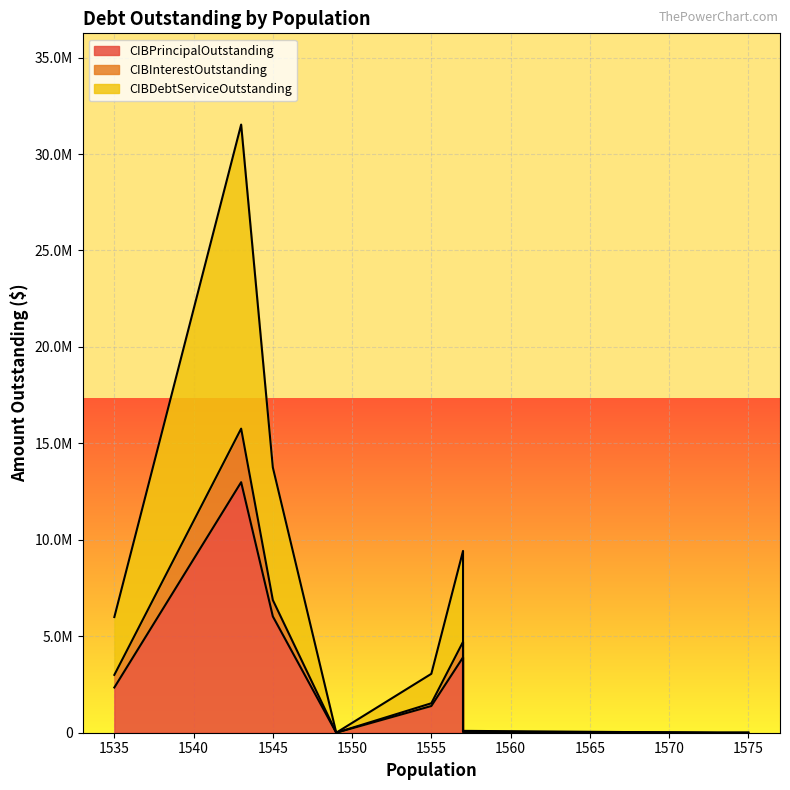

Which series has the widest spread of values?

CIBDebtServiceOutstanding